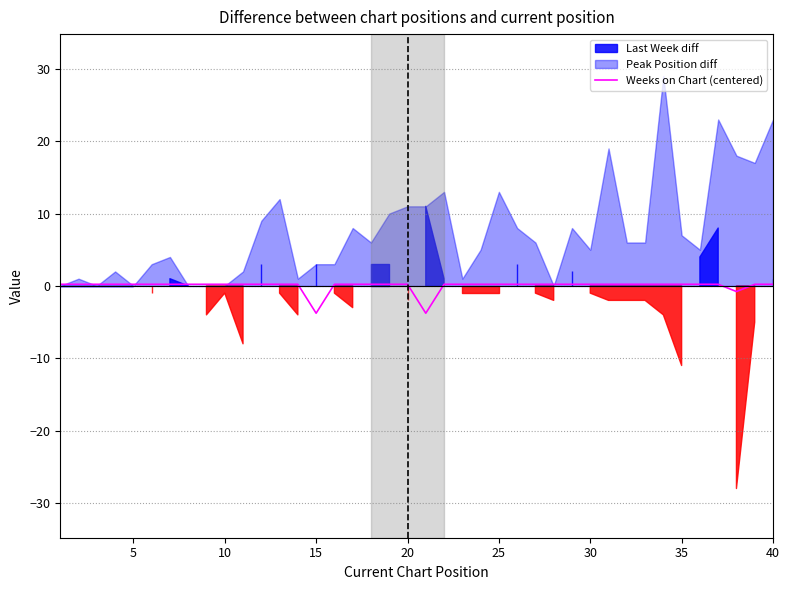

What value does the data have at 35?

0.2